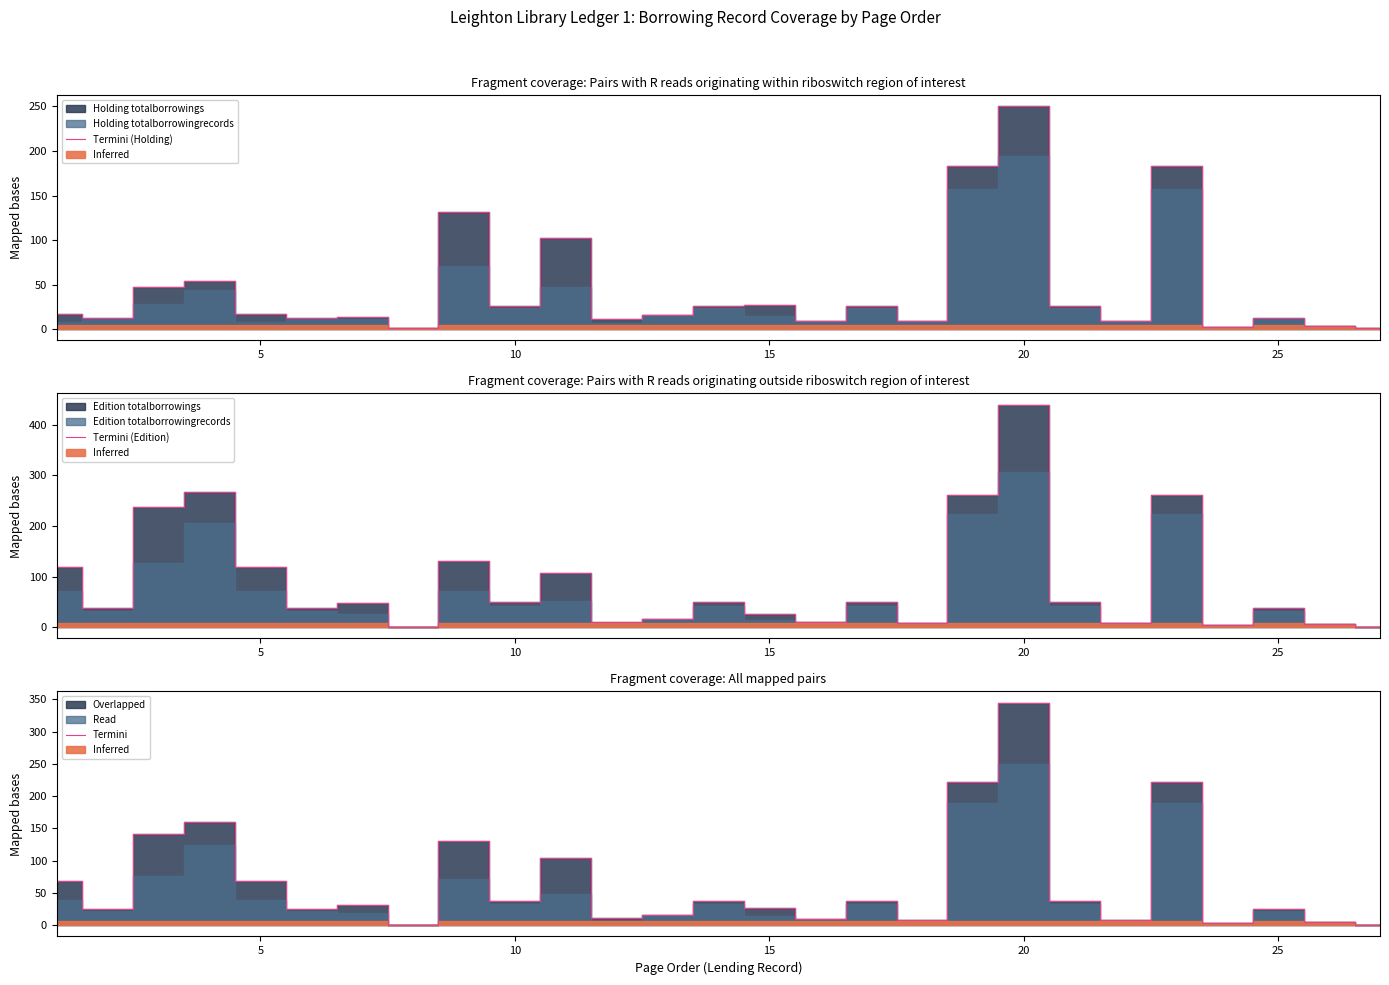

Which category has the highest value in the Termini series?

20